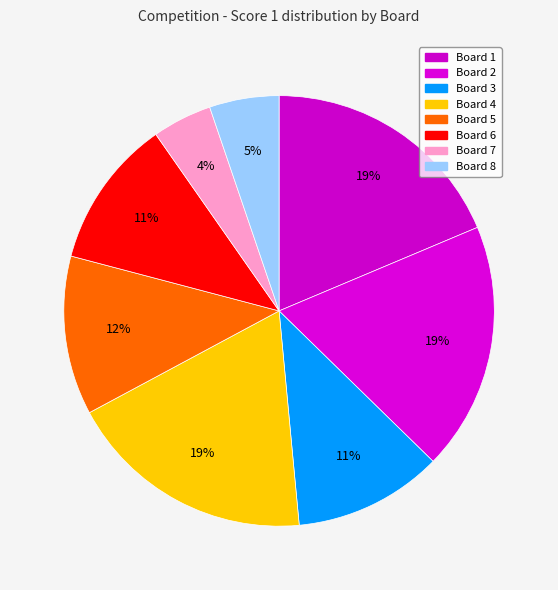

To the nearest percent, what is the difference between the Board 8 and Board 5 slice percentages?

7%